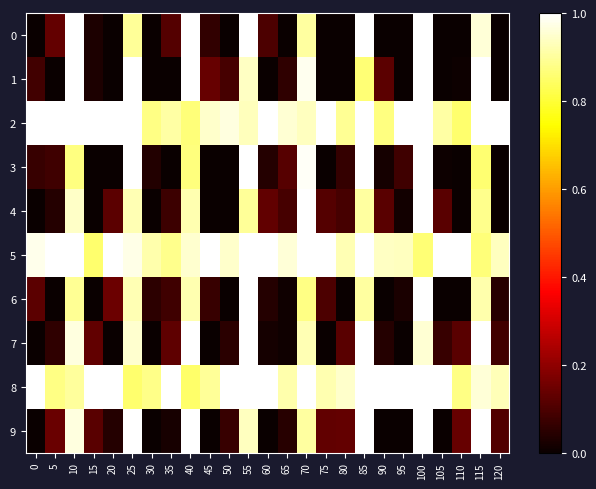

At 15, list the series in order from largest to smallest.

2, 8, 5, 7, 9, 0, 1, 4, 3, 6